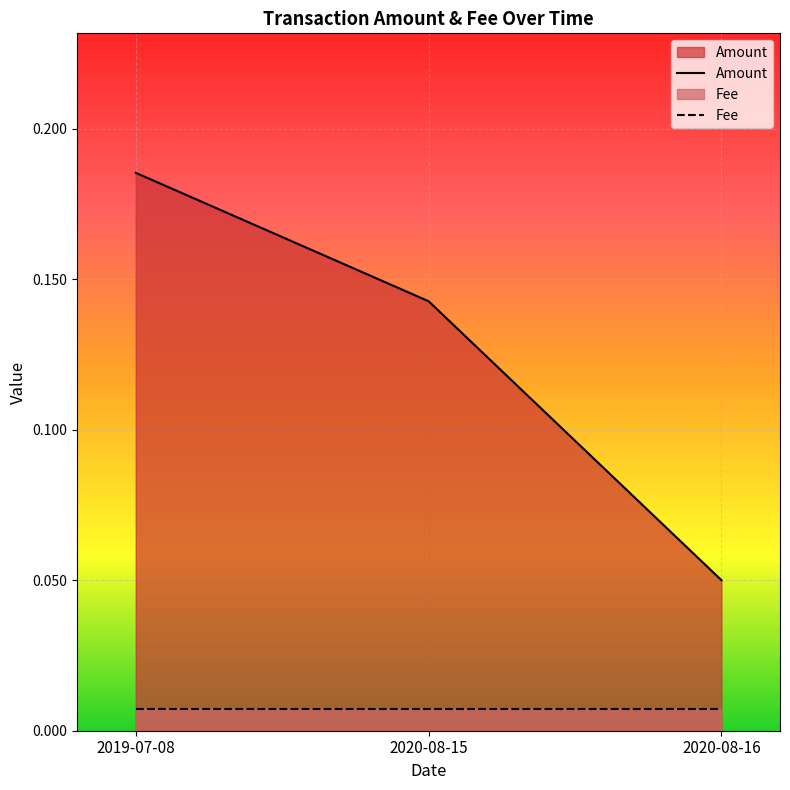

Reading left to right, what are all the values shown in this chart?

2019-07-08=0.2	2020-08-15=0.1	2020-08-16=0.1